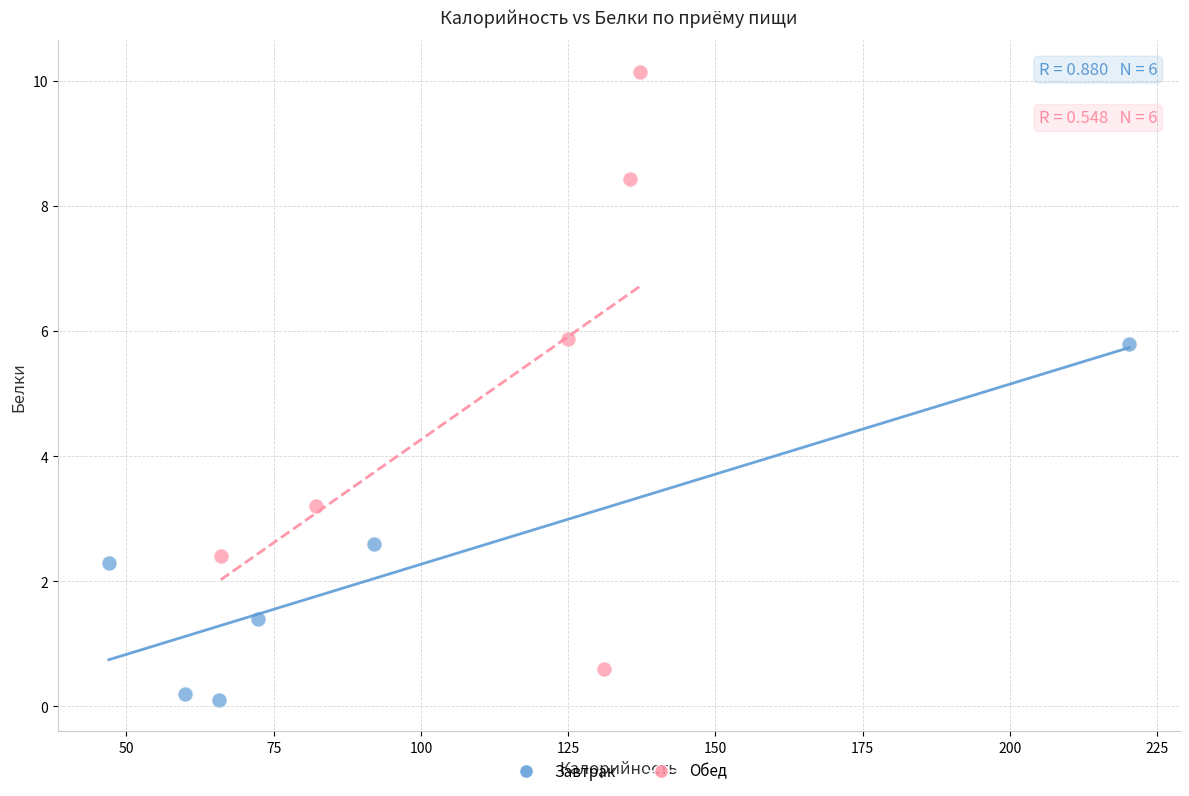

Which series contains the lowest Y value?

Завтрак